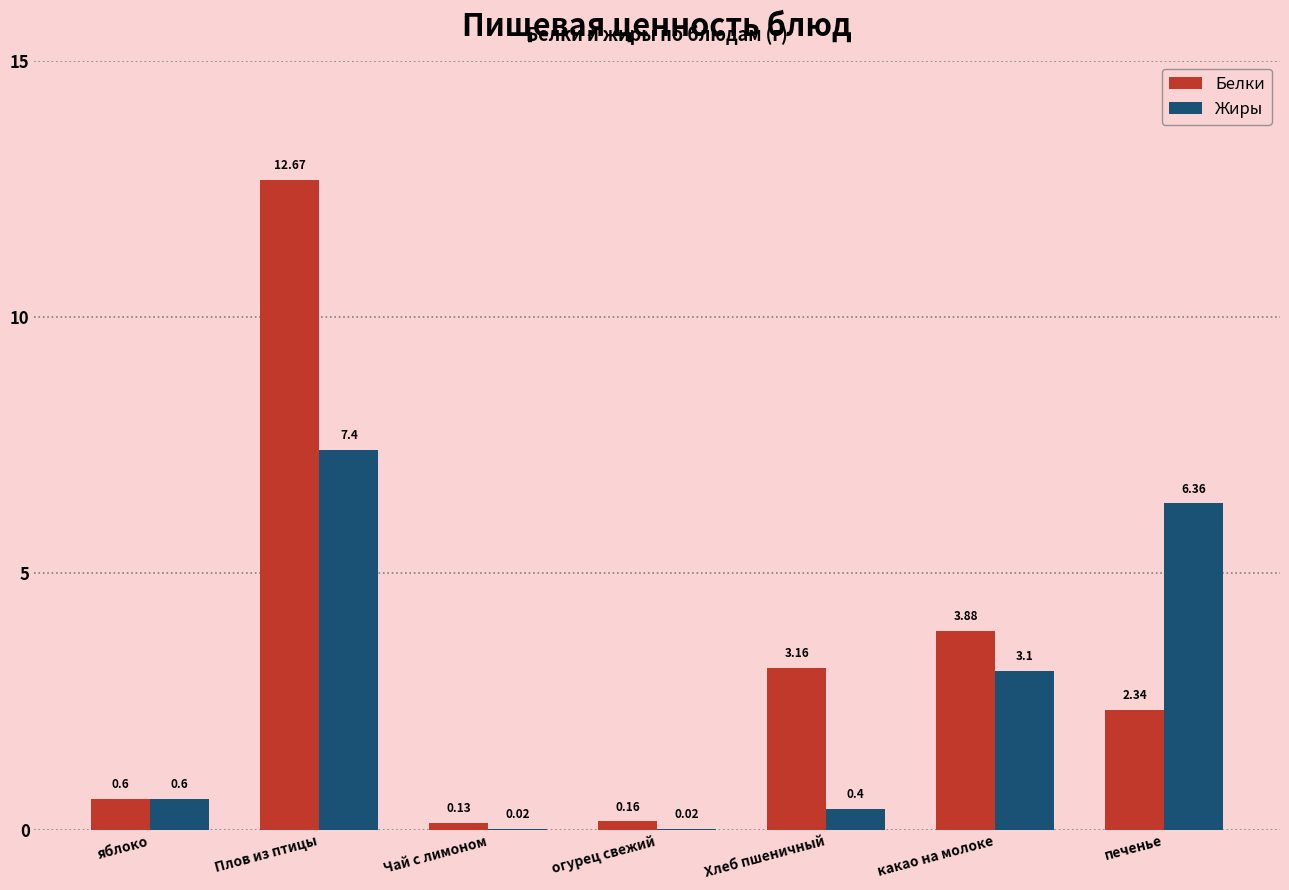

Between Плов из птицы and огурец свежий, which series saw the biggest shift?

Белки